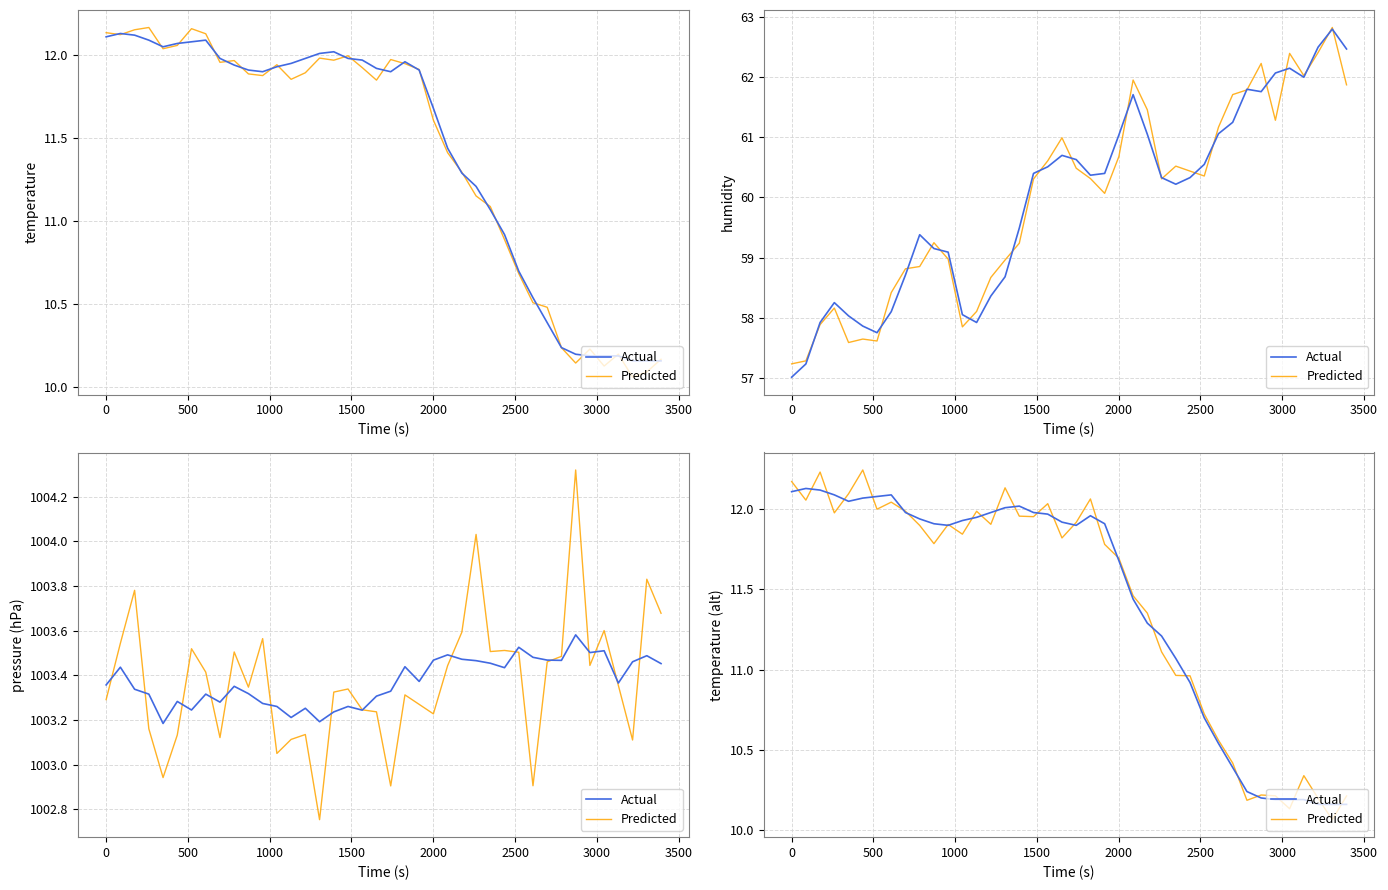

How many values in the Actual series are below 11?

12